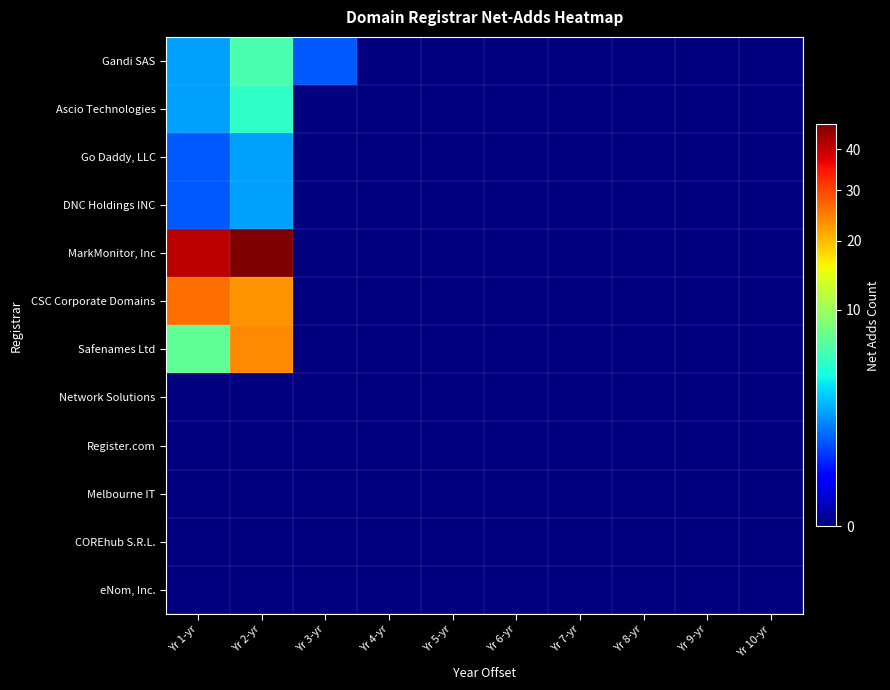

Rank the series at Yr 2-yr from highest to lowest value.

MarkMonitor, Inc, Safenames Ltd, CSC Corporate Domains, Gandi SAS, Ascio Technologies, Go Daddy, LLC, DNC Holdings INC, Network Solutions, Register.com, Melbourne IT, COREhub S.R.L., eNom, Inc.